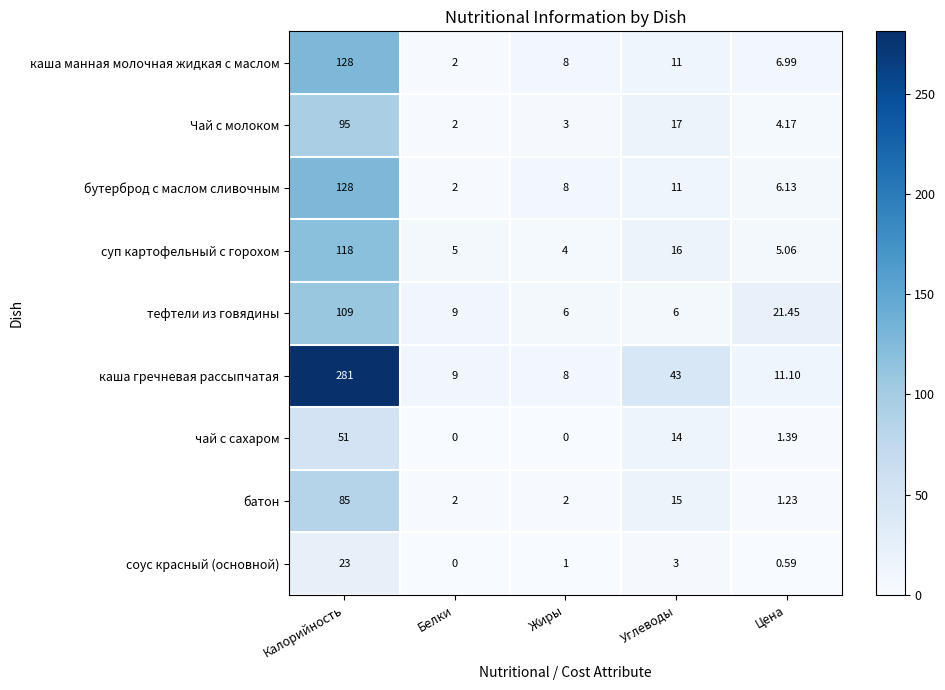

Which series has the largest range (max minus min)?

каша гречневая рассыпчатая